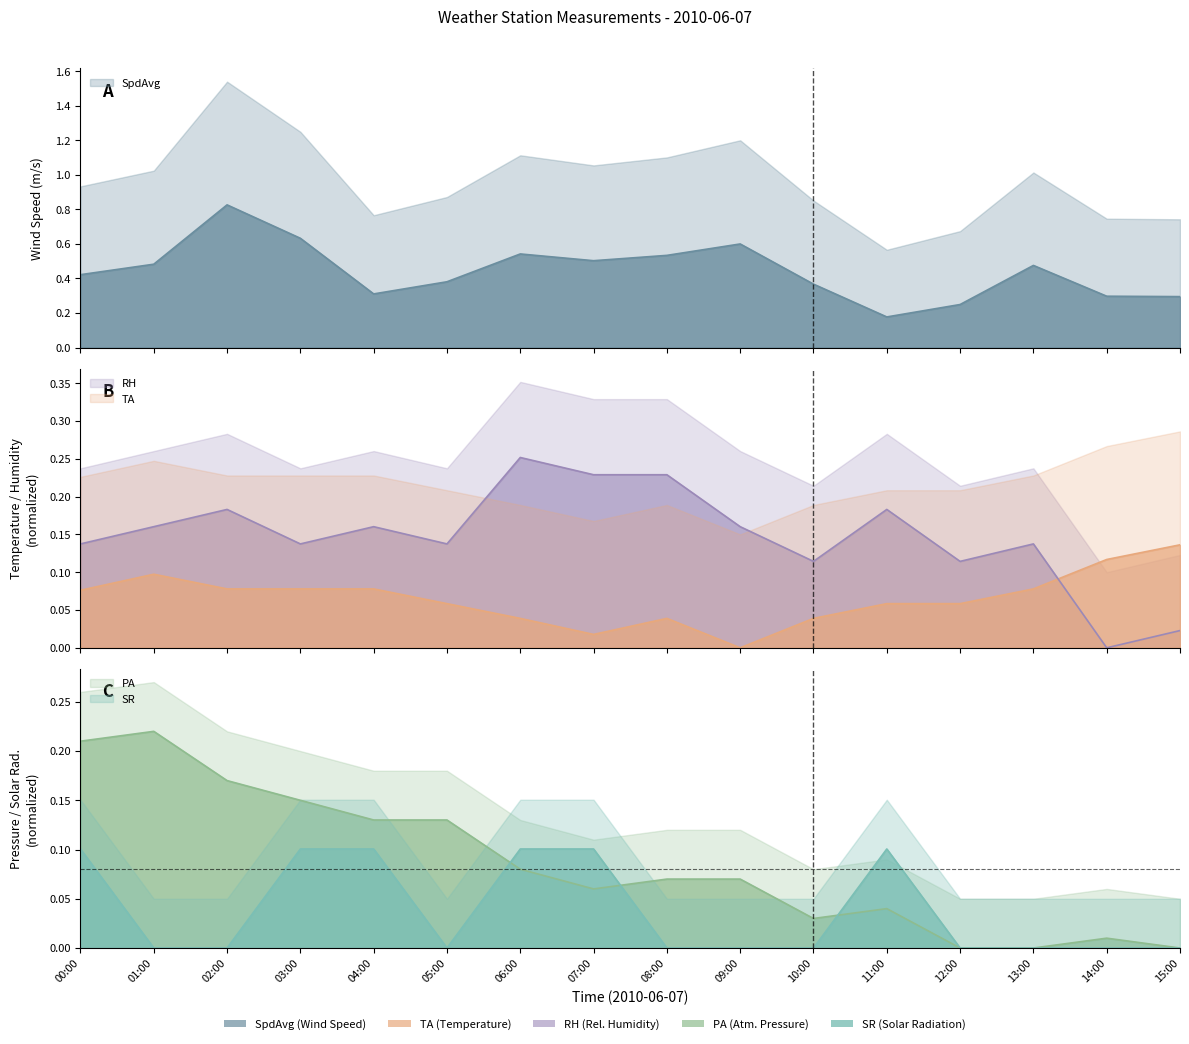

Reading right to left, list all the values displayed in this chart.

SpdAvg: 15:00=0.3	14:00=0.3	13:00=0.5	12:00=0.2	11:00=0.2	10:00=0.4	09:00=0.6	08:00=0.5	07:00=0.5	06:00=0.5	05:00=0.4	04:00=0.3	03:00=0.6	02:00=0.8	01:00=0.5	00:00=0.4
PA: 15:00=0.0	14:00=0.0	13:00=0.0	12:00=0.0	11:00=0.0	10:00=0.0	09:00=0.1	08:00=0.1	07:00=0.1	06:00=0.1	05:00=0.1	04:00=0.1	03:00=0.1	02:00=0.2	01:00=0.2	00:00=0.2
TA: 15:00=0.1	14:00=0.1	13:00=0.1	12:00=0.1	11:00=0.1	10:00=0.0	09:00=0.0	08:00=0.0	07:00=0.0	06:00=0.0	05:00=0.1	04:00=0.1	03:00=0.1	02:00=0.1	01:00=0.1	00:00=0.1
RH: 15:00=0.0	14:00=0.0	13:00=0.1	12:00=0.1	11:00=0.2	10:00=0.1	09:00=0.2	08:00=0.2	07:00=0.2	06:00=0.3	05:00=0.1	04:00=0.2	03:00=0.1	02:00=0.2	01:00=0.2	00:00=0.1
SR: 15:00=0.0	14:00=0.0	13:00=0.0	12:00=0.0	11:00=0.1	10:00=0.0	09:00=0.0	08:00=0.0	07:00=0.1	06:00=0.1	05:00=0.0	04:00=0.1	03:00=0.1	02:00=0.0	01:00=0.0	00:00=0.1